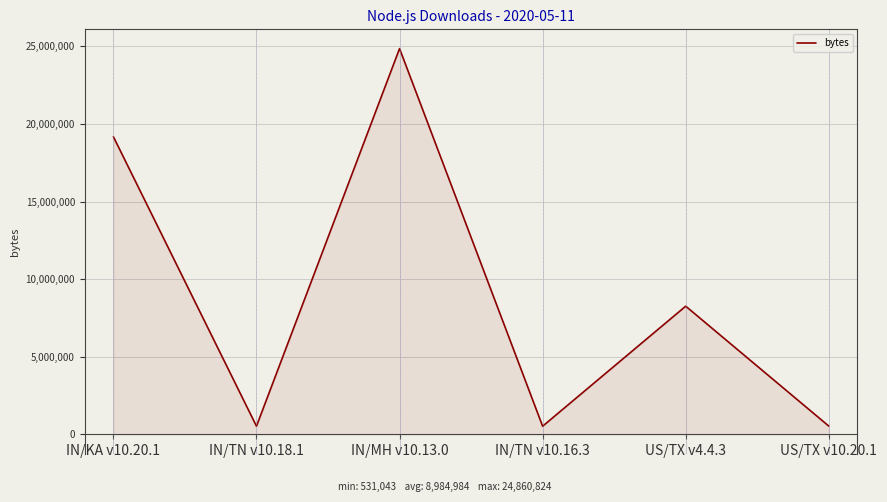

Where does the data first go above 8264528?

IN/KA v10.20.1